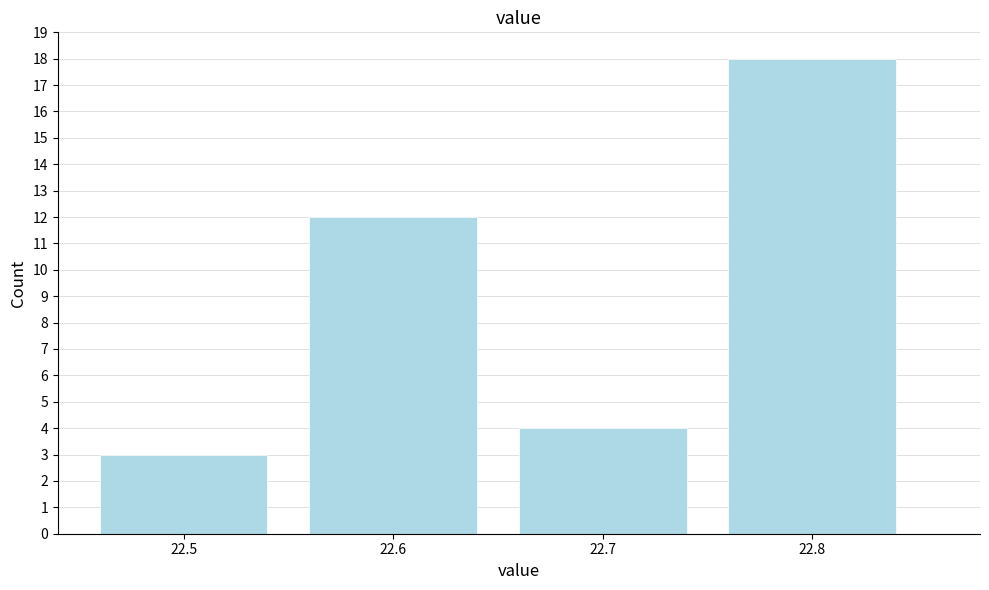

Reading left to right, extract all data points from this chart.

3	12	4	18